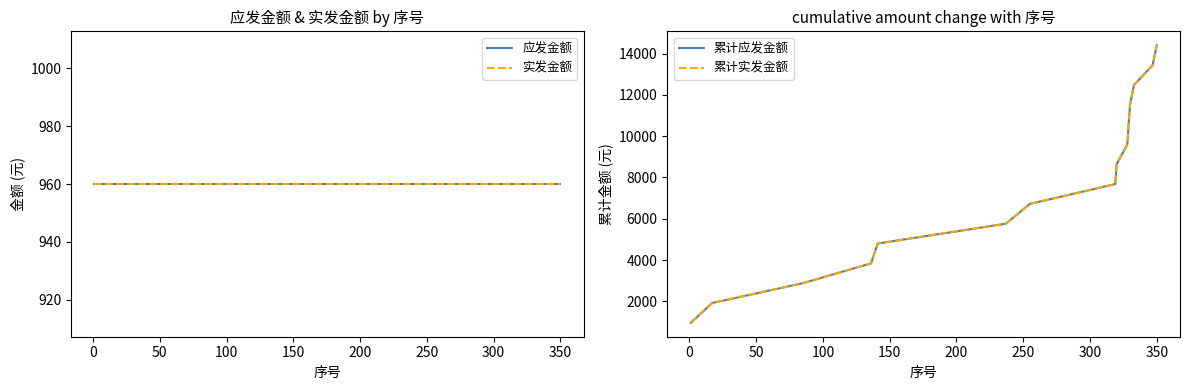

How many categories are shown in the chart?

15